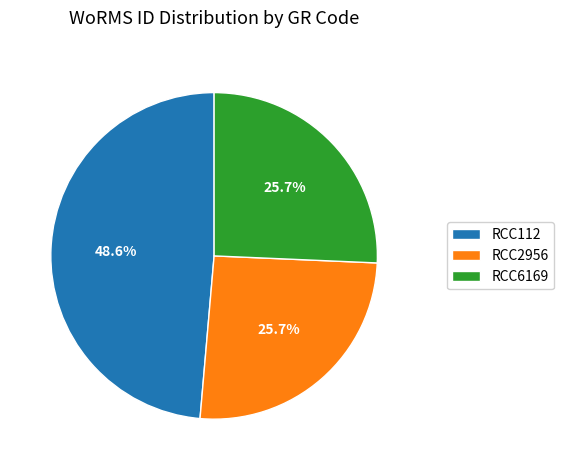

Which slice is the largest?

RCC112